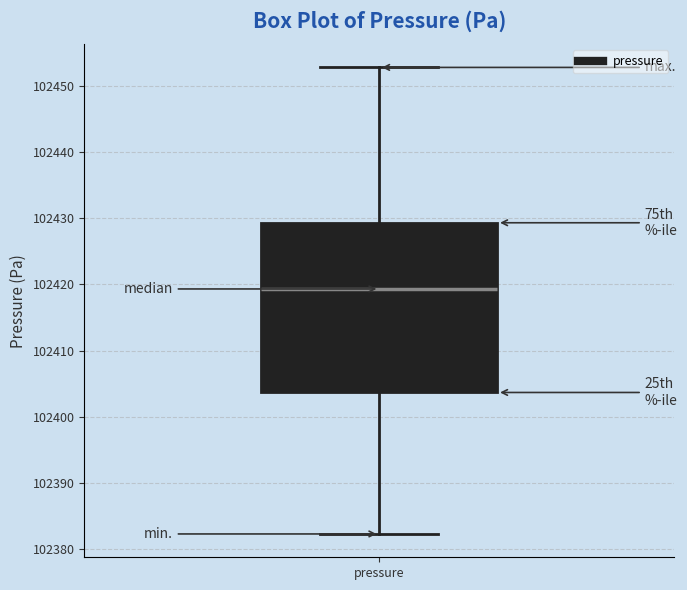

Where does the upper whisker of the box for pressure end on the y-axis? The values are not printed on the chart, so give them approximately, as read against the axis.

102453